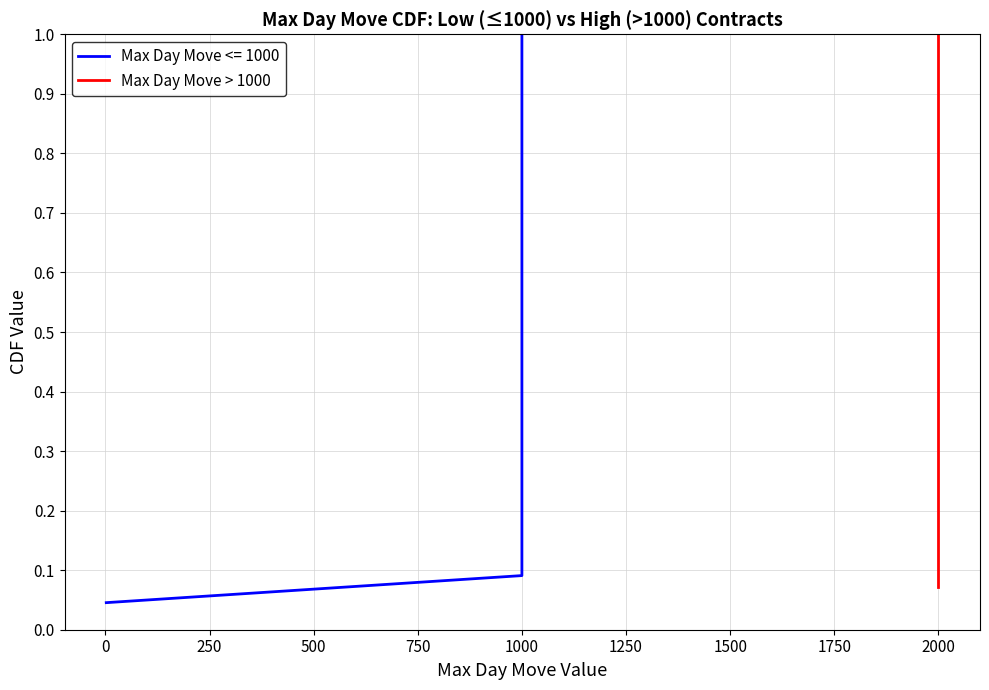

Read the value at 2000.

0.1